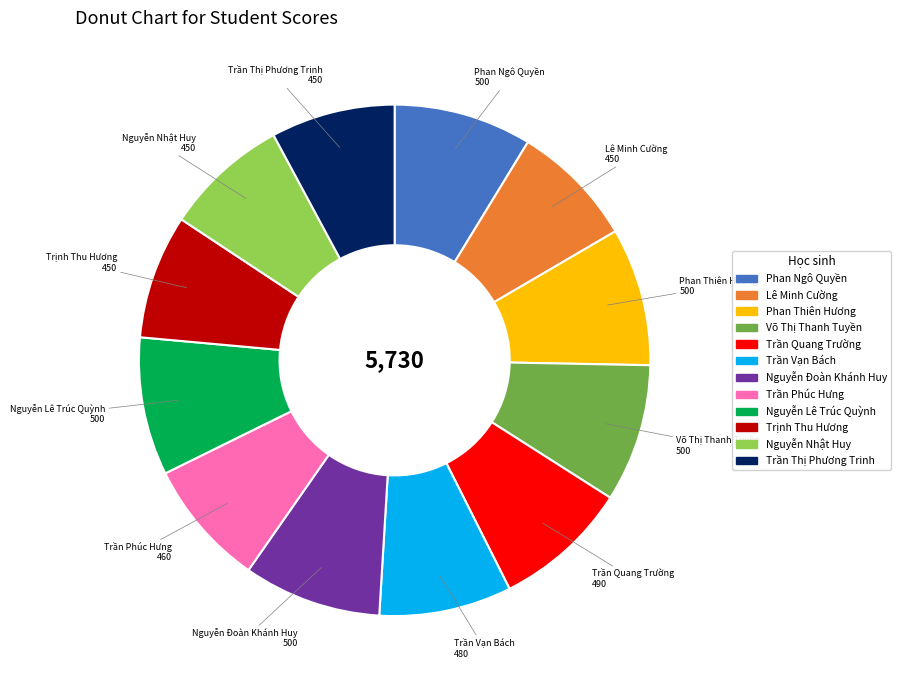

Do Nguyễn Lê Trúc Quỳnh and Trần Thị Phương Trinh together represent more than half of the pie?

No